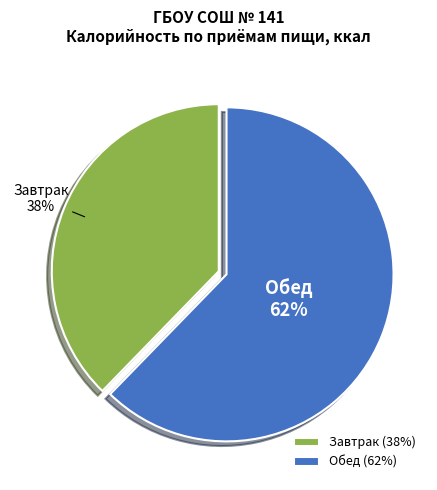

What is the largest slice in the pie chart?

Обед